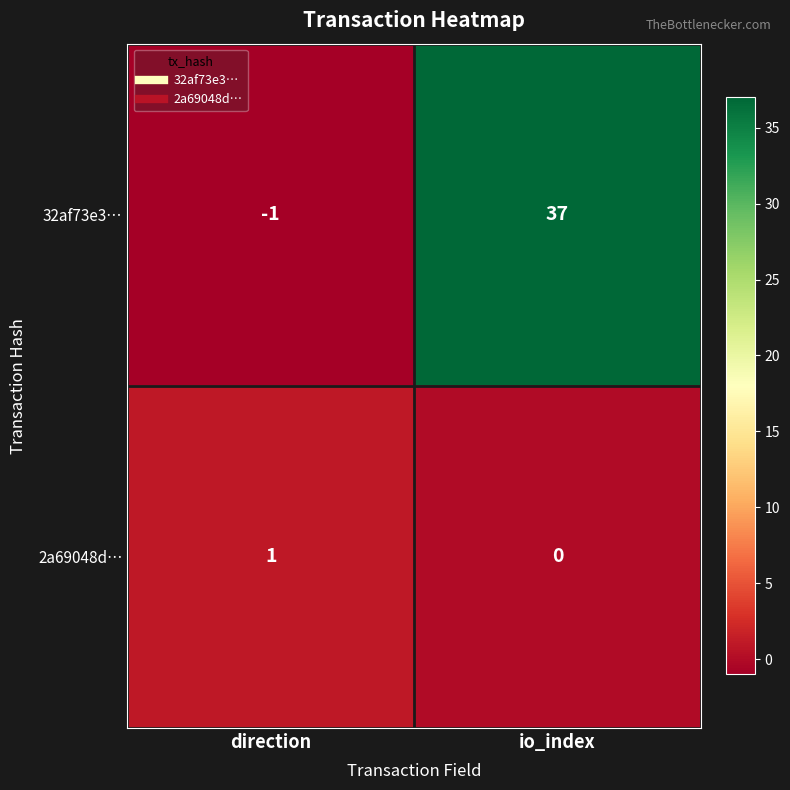

Is it true that 2a69048d… equals 0 at io_index?

True